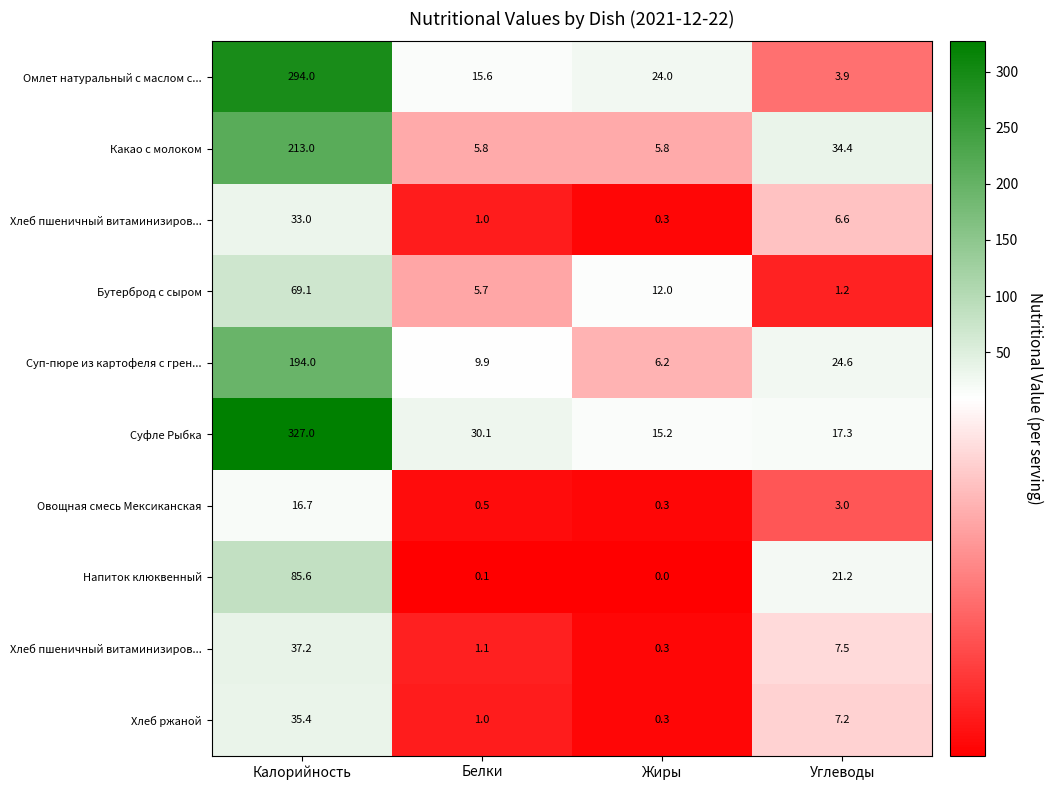

What is the maximum value shown in the chart?

327.0